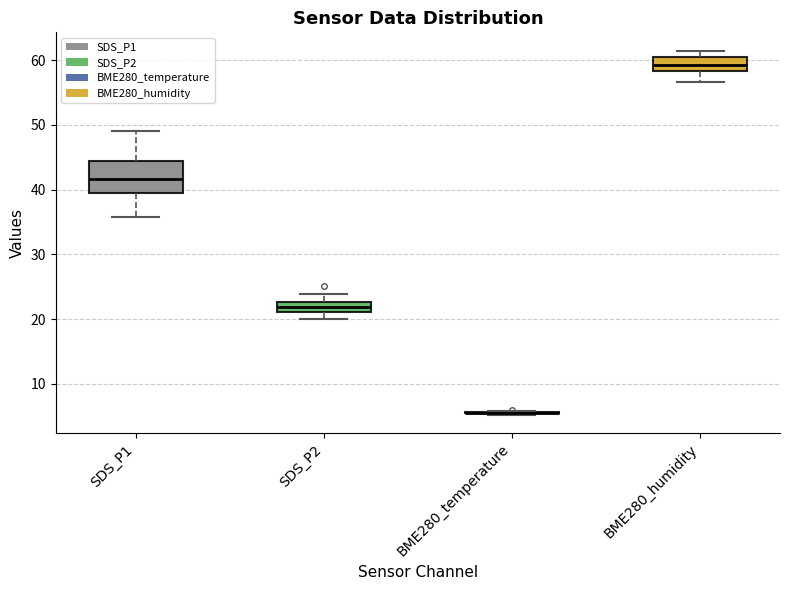

Reading left to right, transcribe this box plot: for each box, give where its median line is, the range the box spans, and where its two whiskers end, as read against the y-axis. The values are not printed on the chart, so give them approximately, as read against the axis.

SDS_P1: median 42, box 40 to 44, whiskers 36 to 49
SDS_P2: median 22, box 21 to 23, whiskers 20 to 24
BME280_temperature: box collapsed to a line at 6, whiskers 5 to 6
BME280_humidity: median 59, box 58 to 60, whiskers 57 to 61